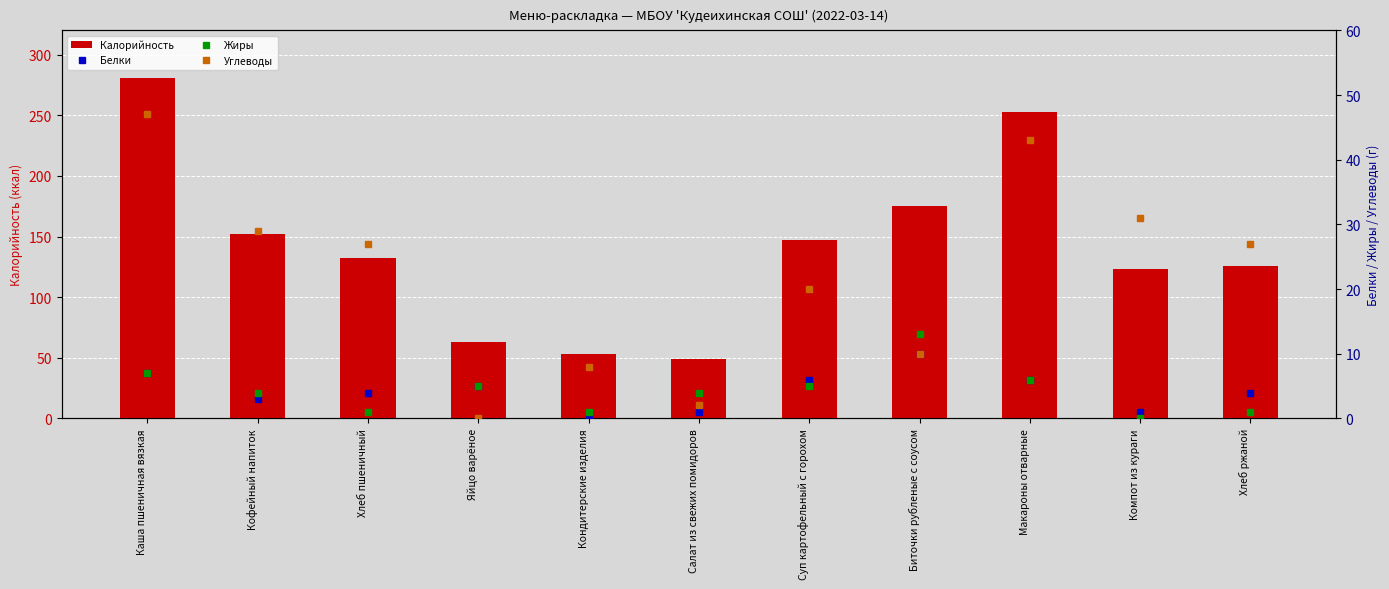

Count the number of categories in the chart.

11